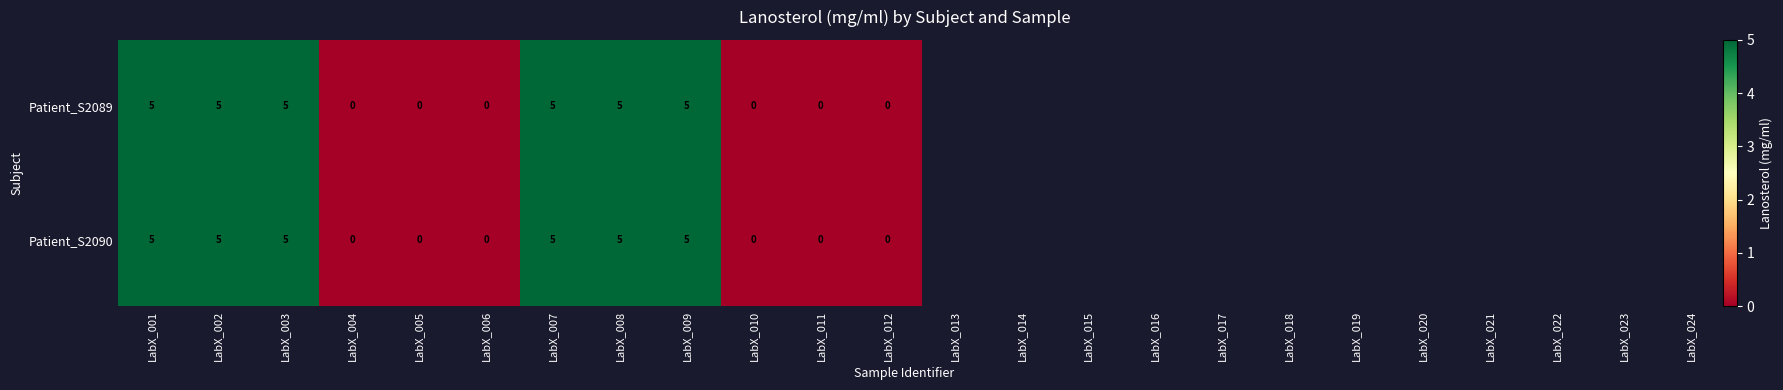

What is the greatest value displayed?

5